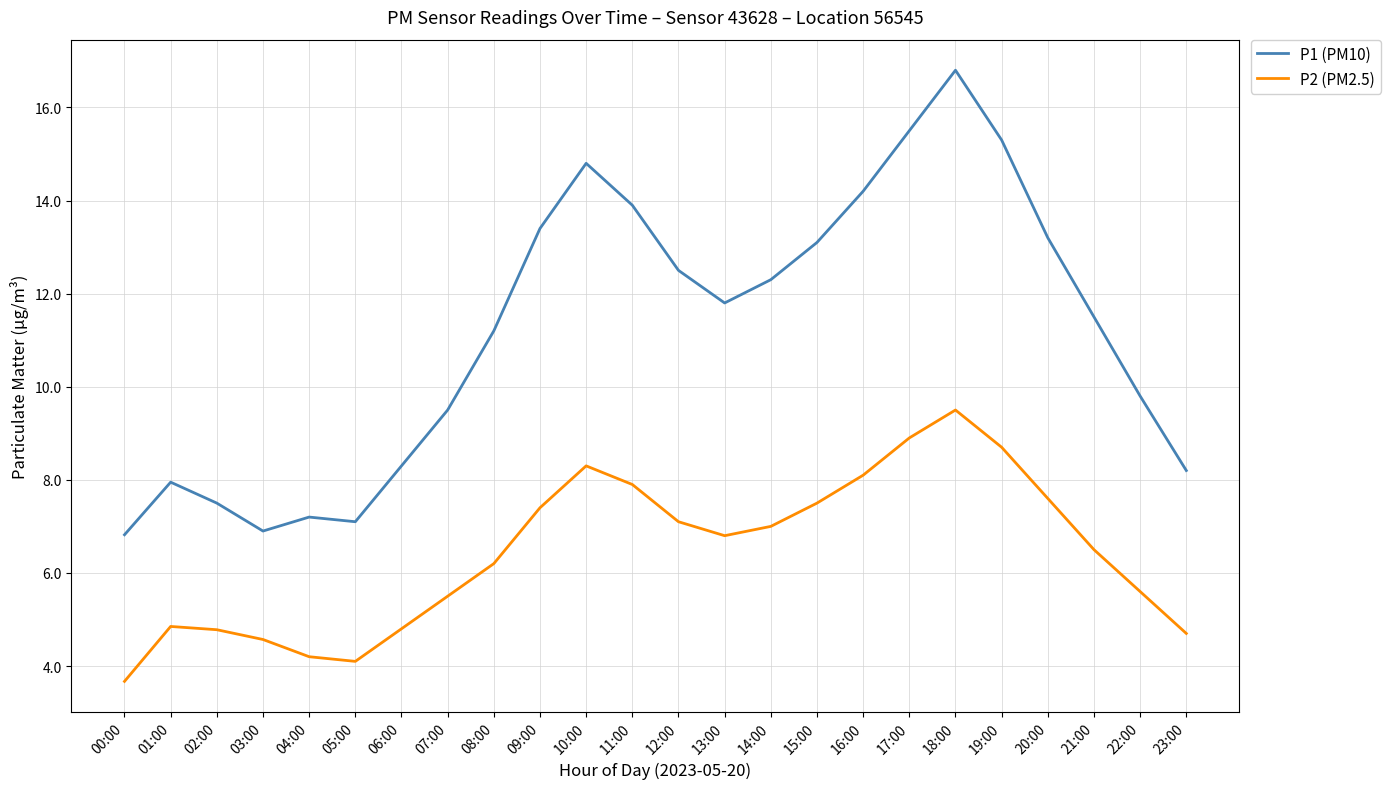

What is the highest value of the P2 (PM2.5) series?

9.5